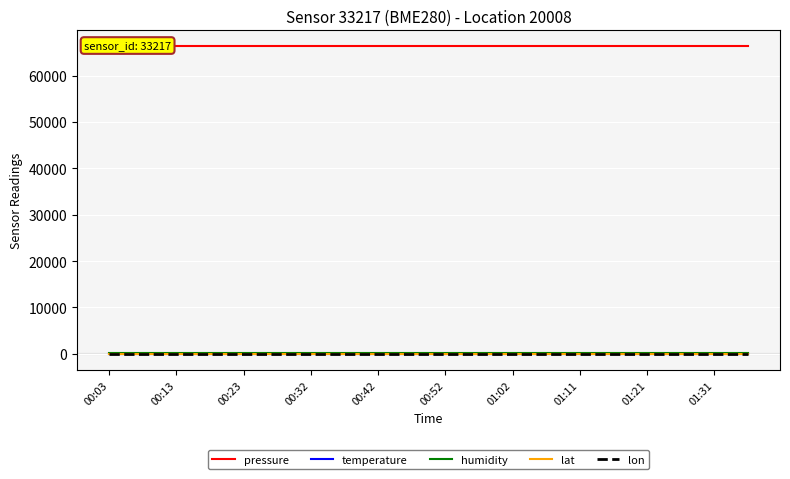

Does the chart display data point markers on the line(s)?

No